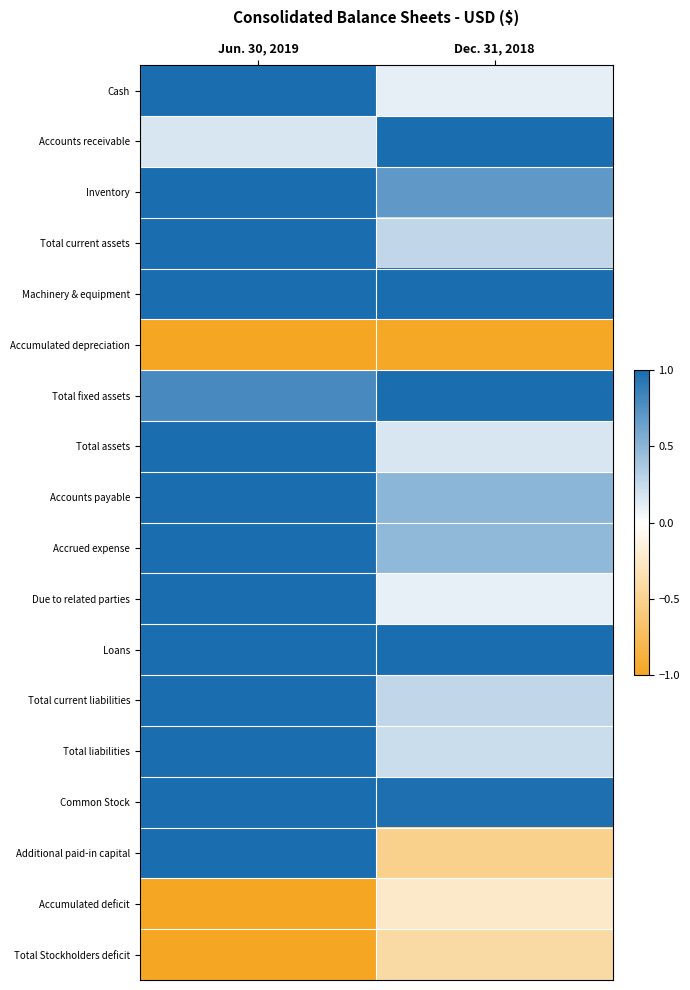

What is the total value across all series at Dec. 31, 2018?

5.6